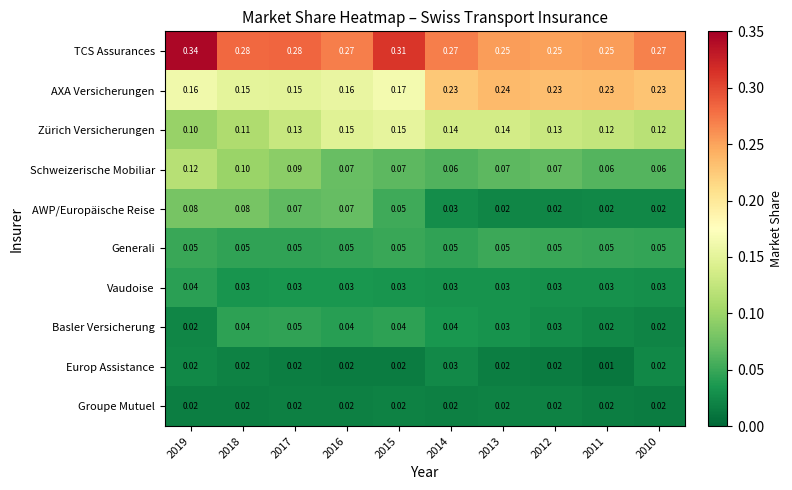

Which series changed the most between 2017 and 2011?

AXA Versicherungen